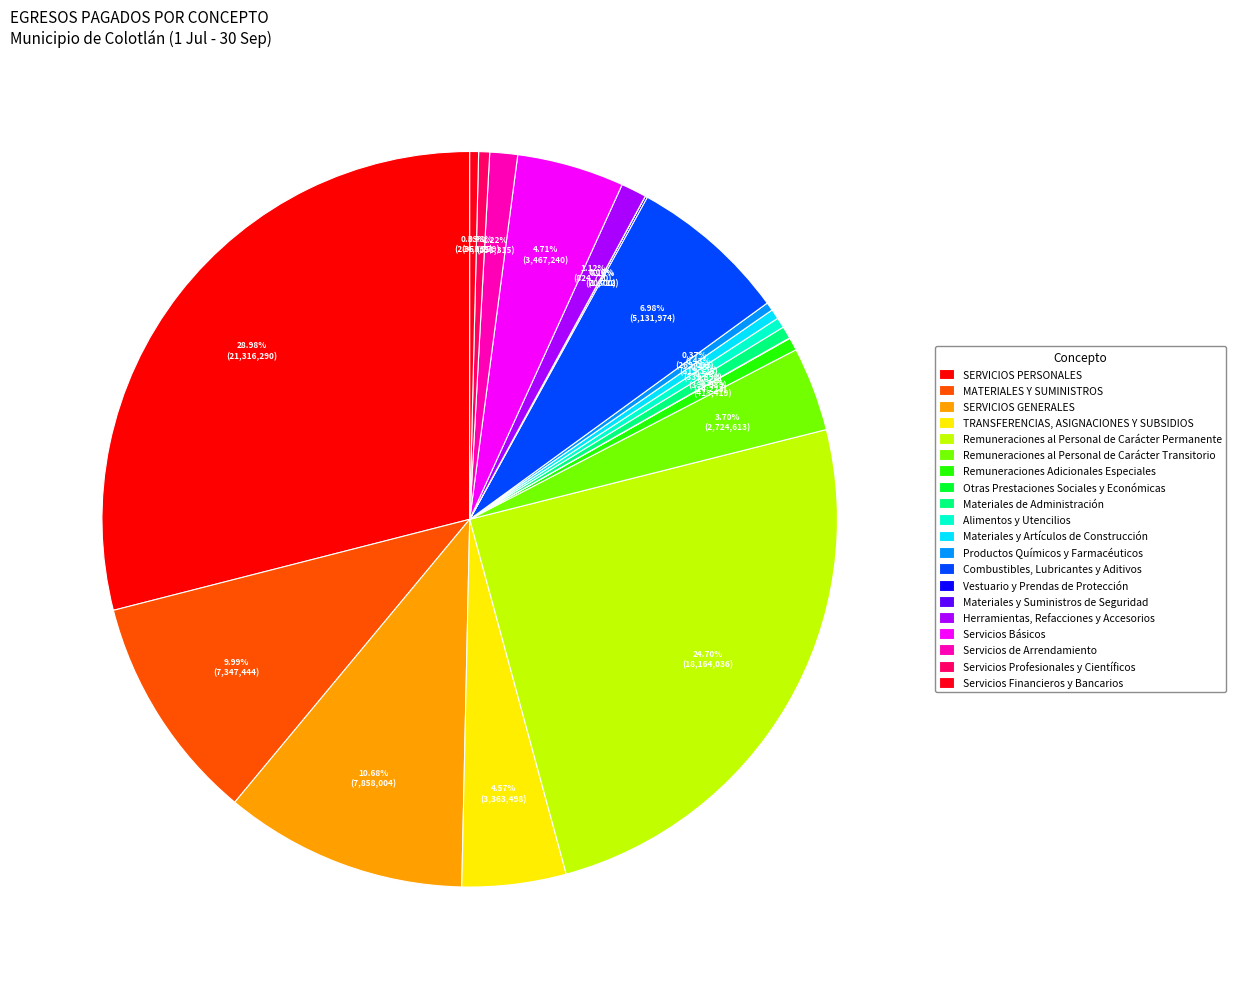

What is the ratio of the value at Alimentos y Utencilios to the value at Materiales y Artículos de Construcción?

1.0